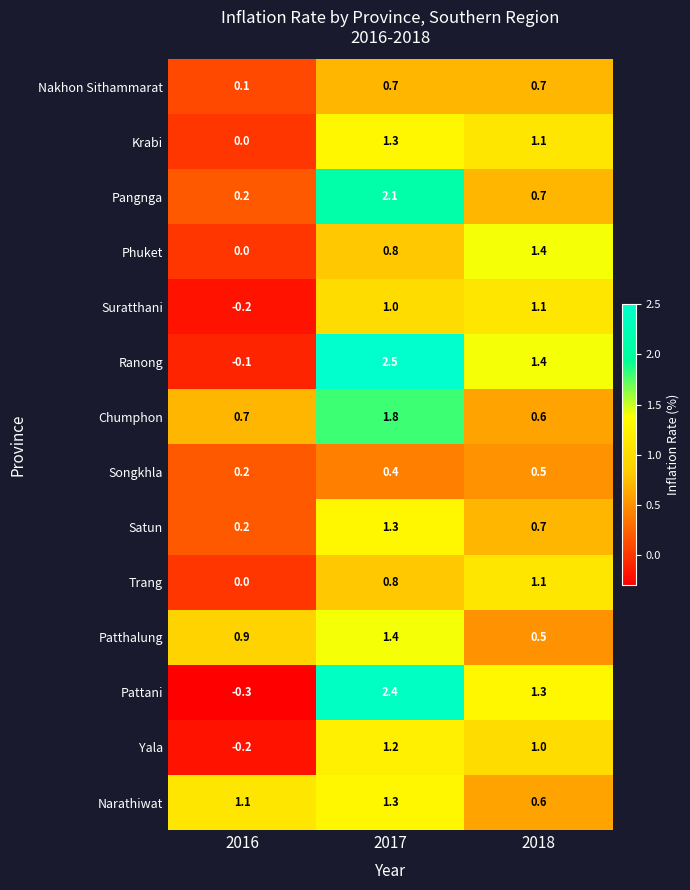

At how many categories does at least one series exceed 0?

3